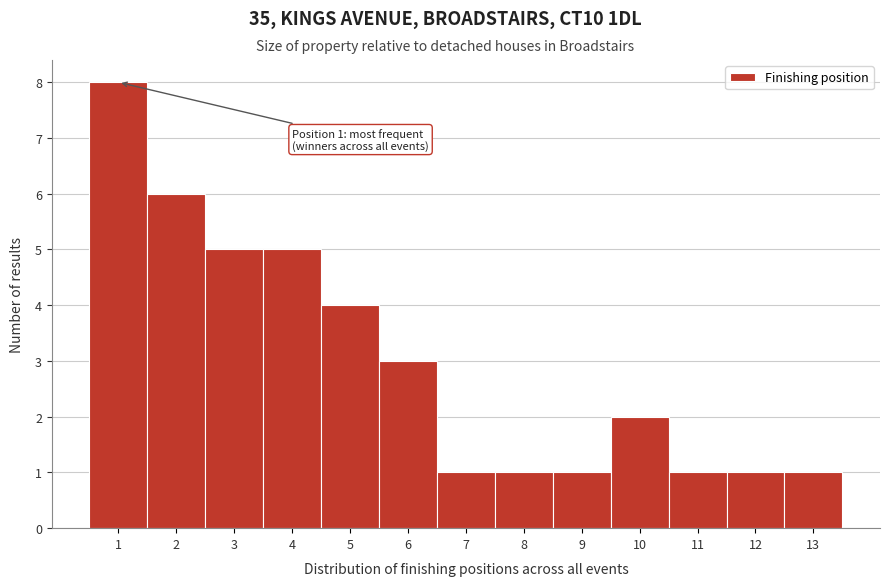

Which range on the x-axis has the tallest bar?

0.5 to 1.5